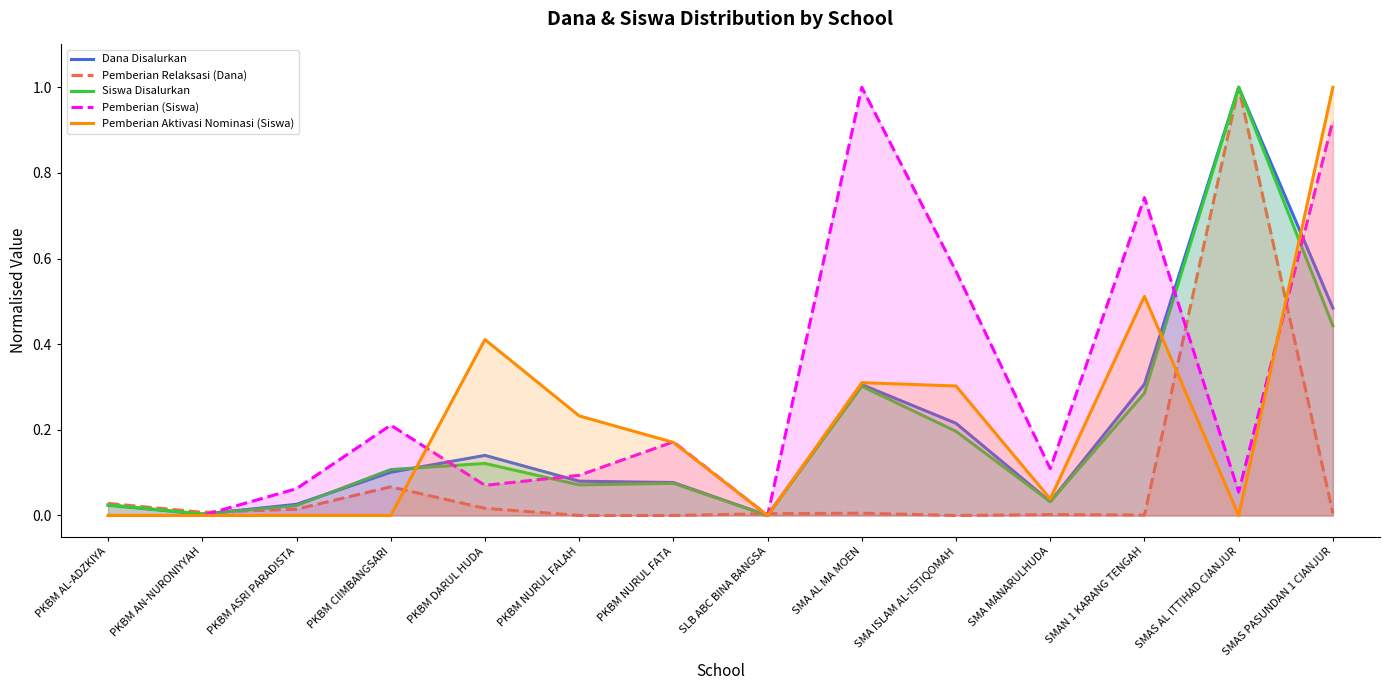

In Pemberian Relaksasi (Dana), how many points are lower than both neighbors (excluding endpoints)?

3